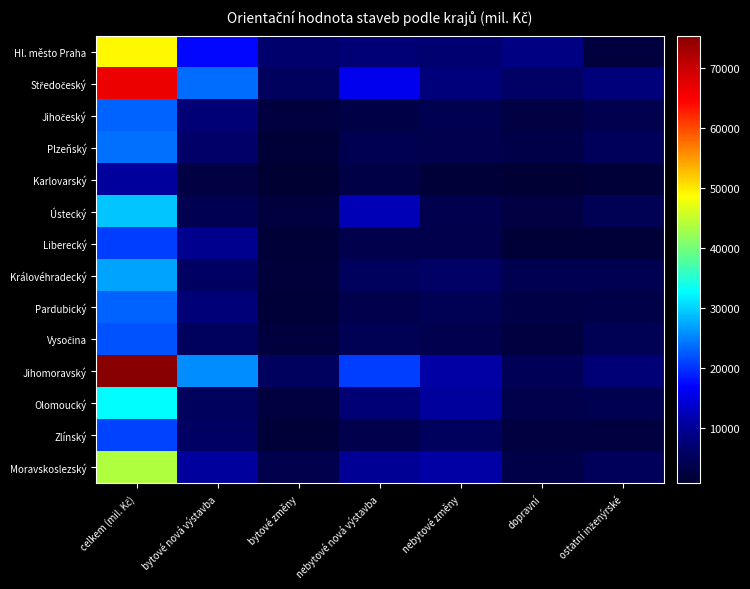

Rank the series by their maximum value, from highest to lowest.

Jihomoravský, Středočeský, Hl. město Praha, Moravskoslezský, Olomoucký, Ústecký, Královéhradecký, Plzeňský, Pardubický, Jihočeský, Vysočina, Zlínský, Liberecký, Karlovarský